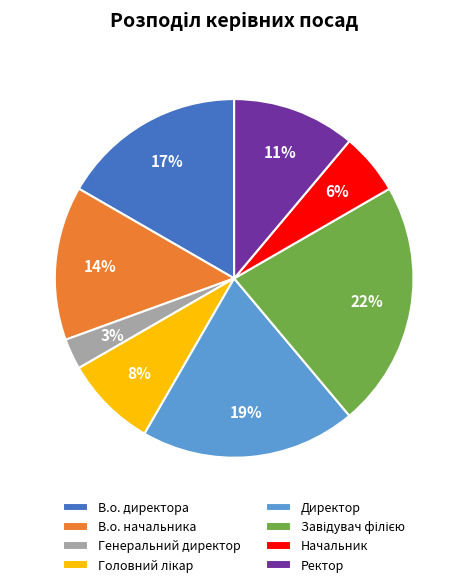

Does Генеральний директор account for over 50% of the chart?

No